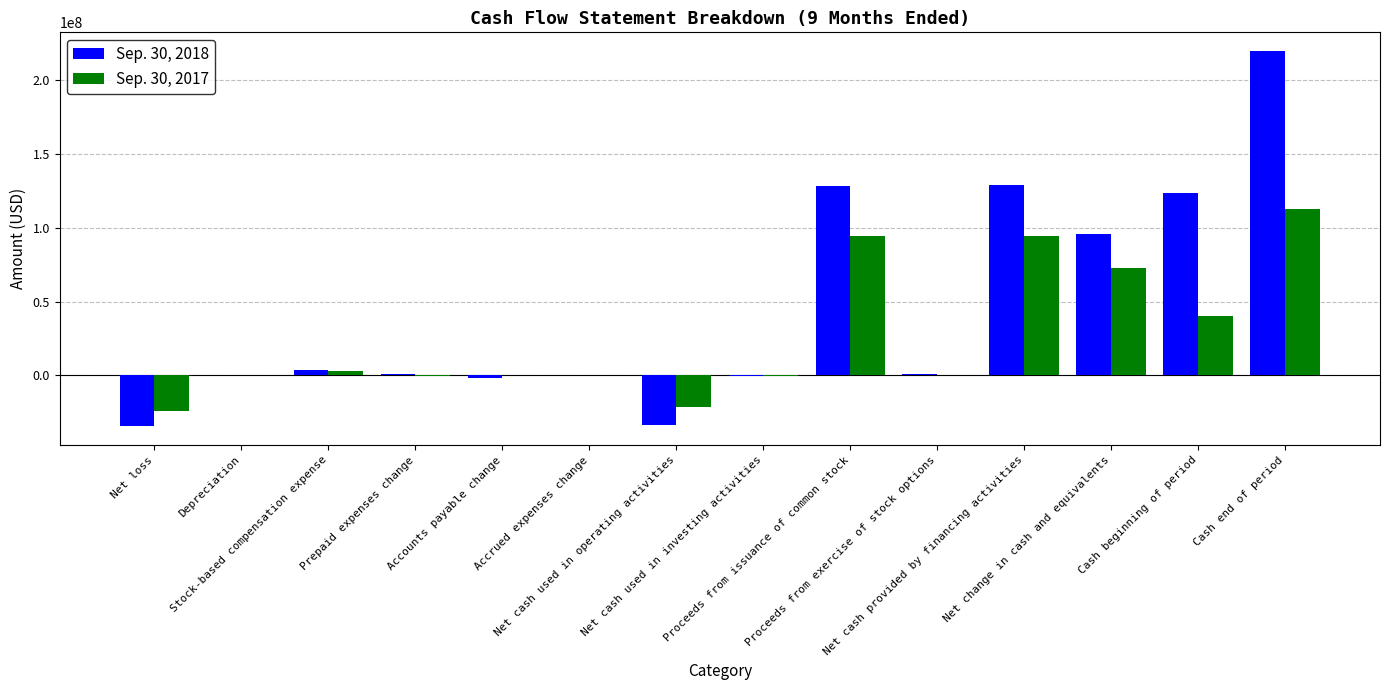

What is the greatest value displayed?

219828634